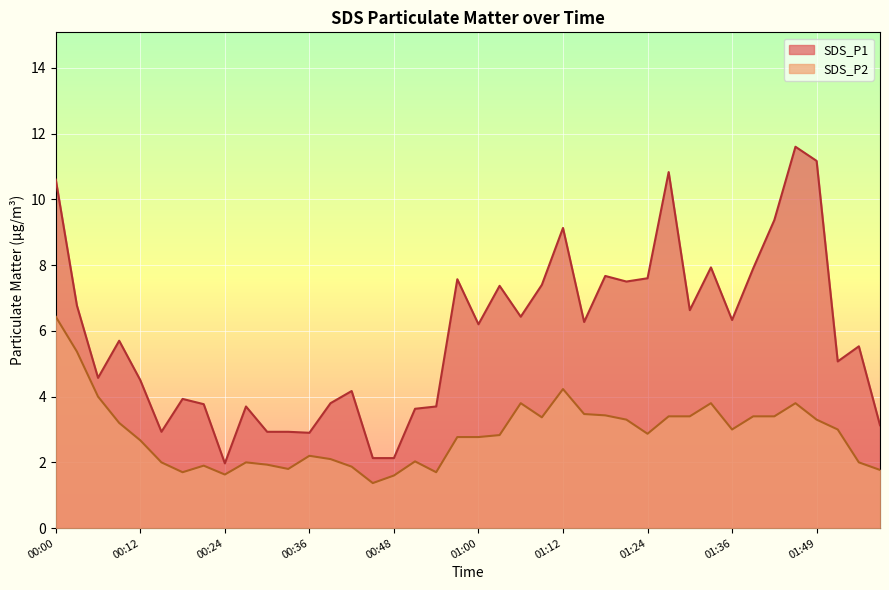

What is the highest value of the SDS_P2 series?

6.4